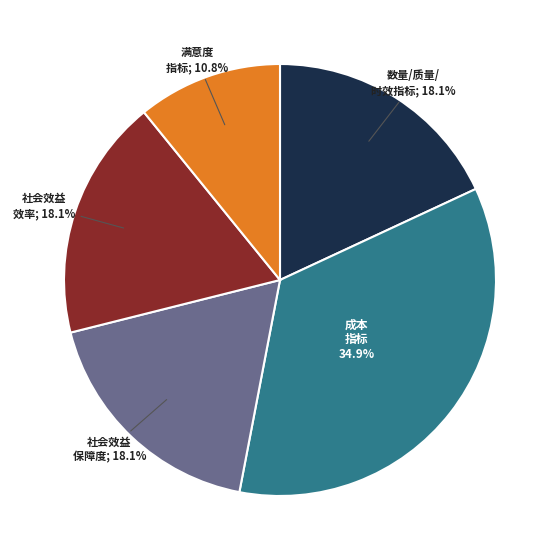

Does any single category account for the majority?

No